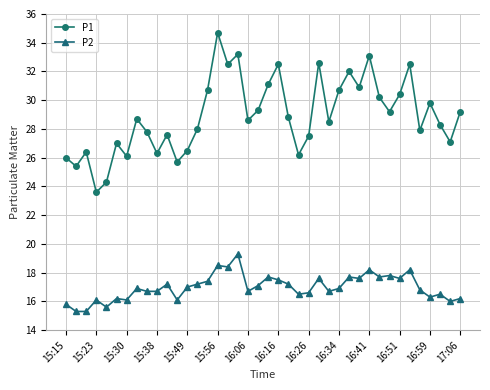

List the series in order of their overall mean, lowest first.

P2, P1